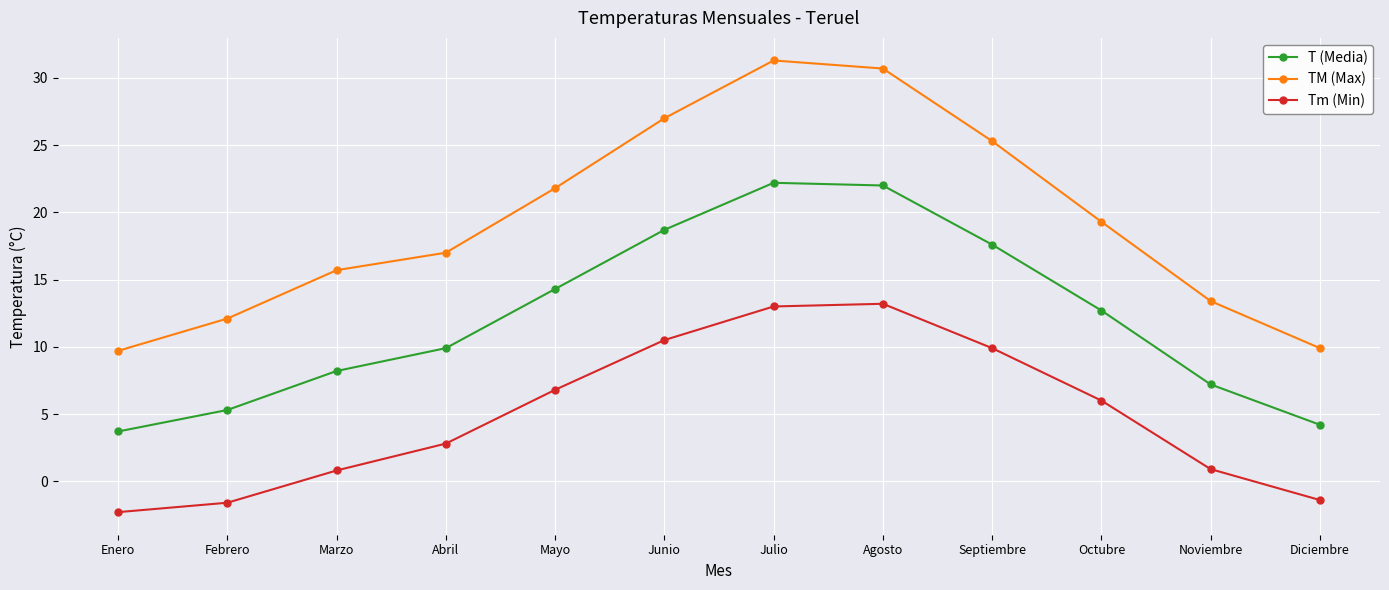

What is the total value across all series at Junio?

56.2